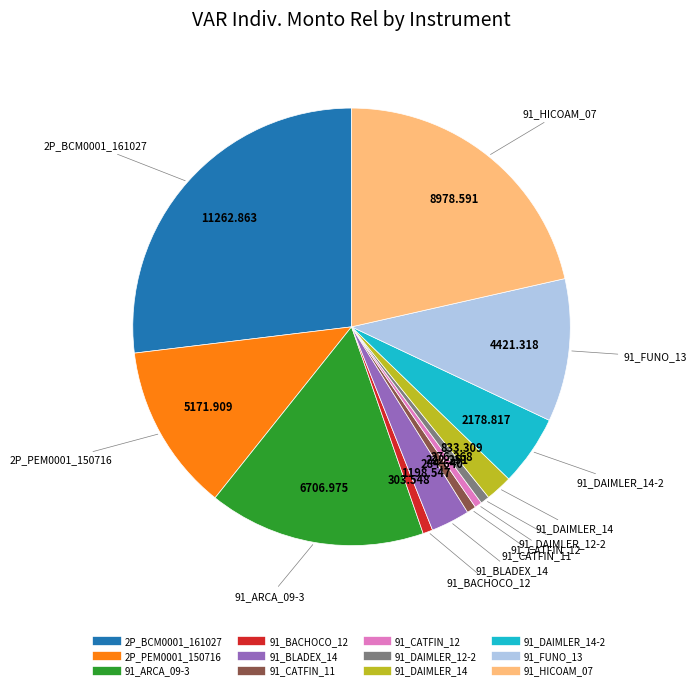

Is there a majority slice in this chart?

No